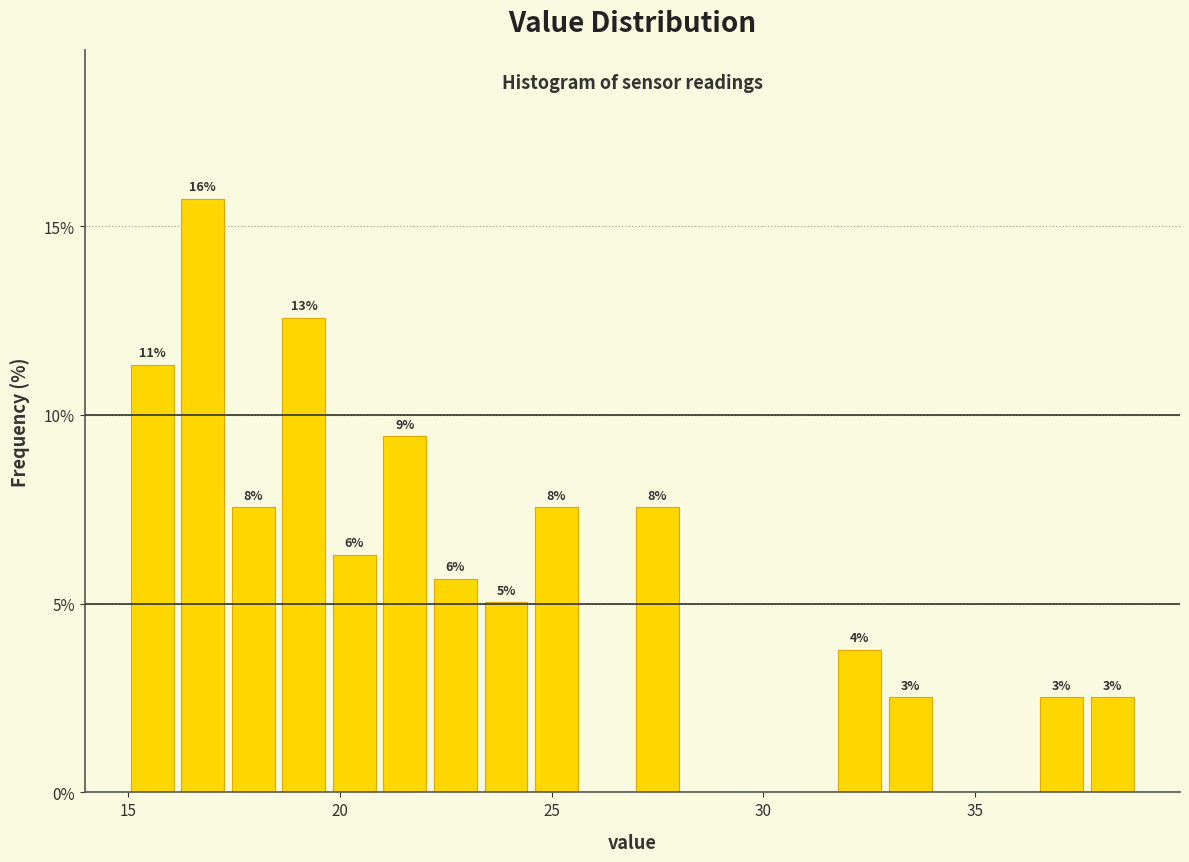

Read against the x-axis, roughly where is the centre of the tallest bar?

17.0